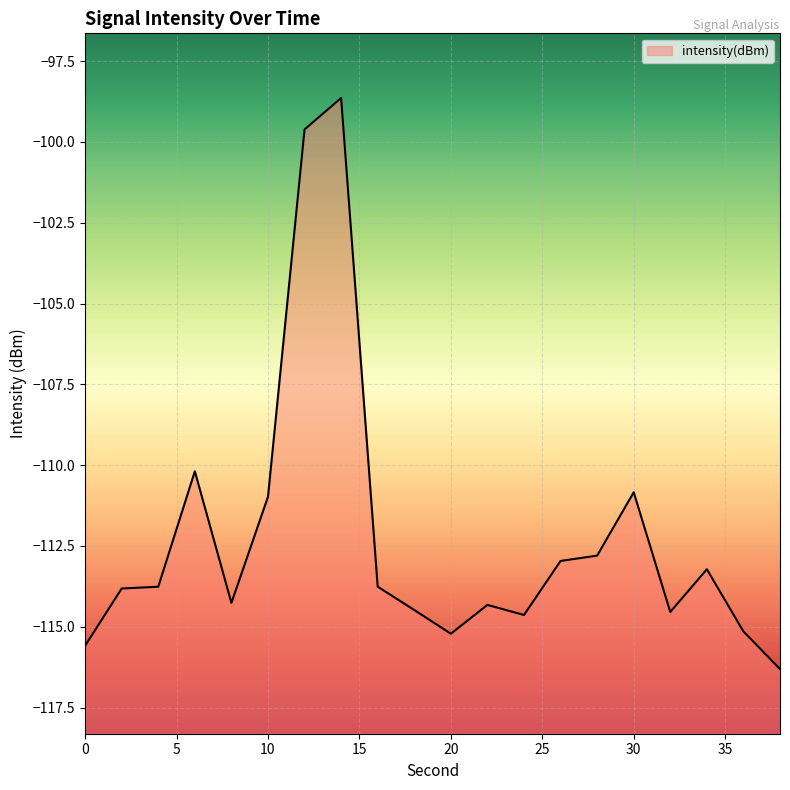

What is the maximum value shown in the chart?

-98.6